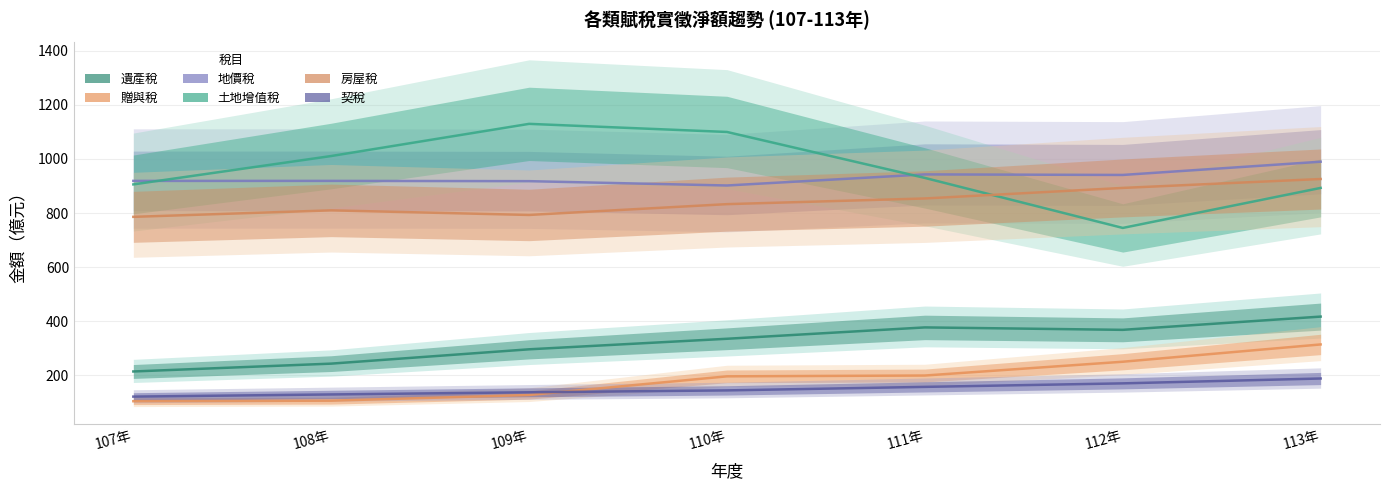

What is the difference between the 房屋稅 values at 109年 and 107年?

7